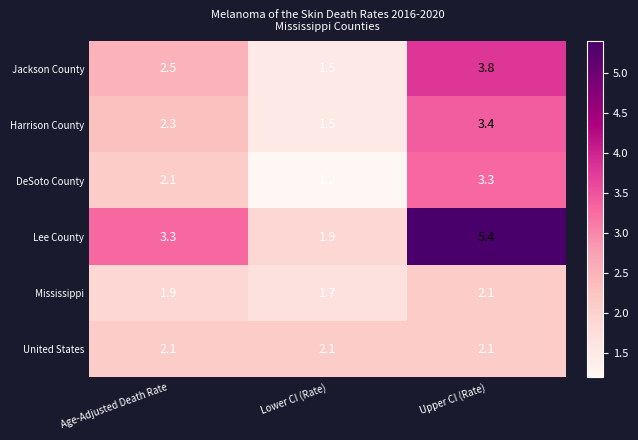

Which series changed the most between Age-Adjusted Death Rate and Lower CI (Rate)?

Lee County